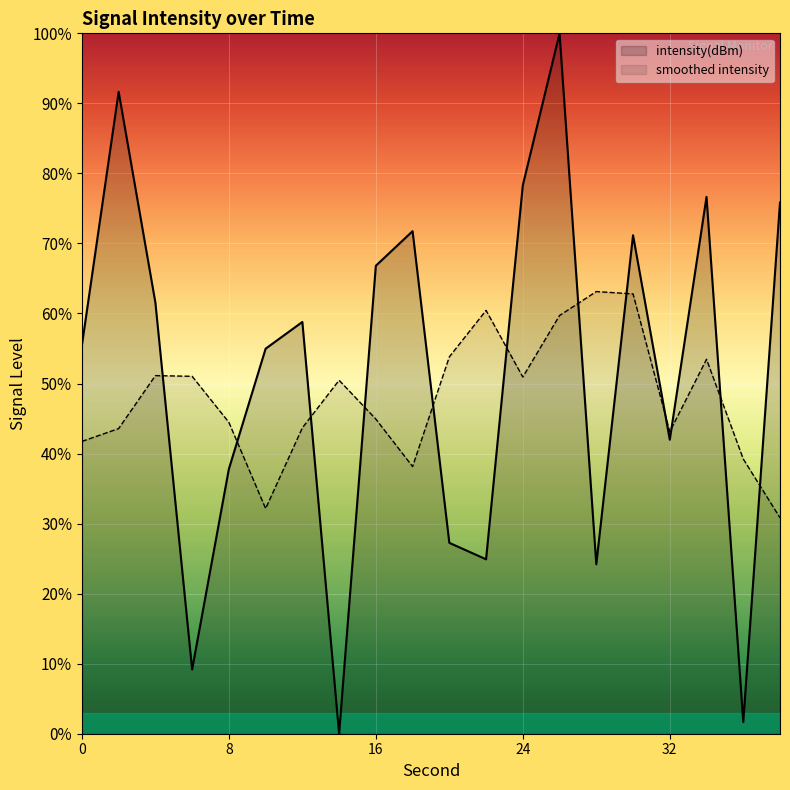

List the labels in order of value, largest first.

26, 2, 24, 34, 38, 18, 30, 16, 4, 12, 0, 10, 32, 8, 20, 22, 28, 6, 36, 14